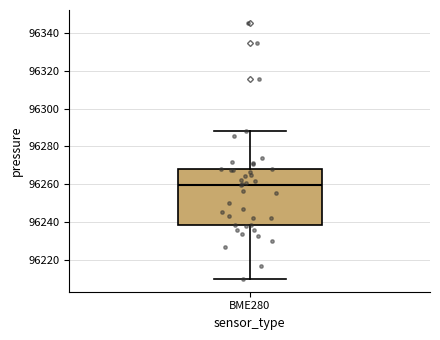

Read this box plot against the y-axis: the position of the median line, the range covered by the box, and the ends of both whiskers. The values are not printed on the chart, so give them approximately, as read against the axis.

median 96260, box 96238 to 96268, whiskers 96210 to 96288